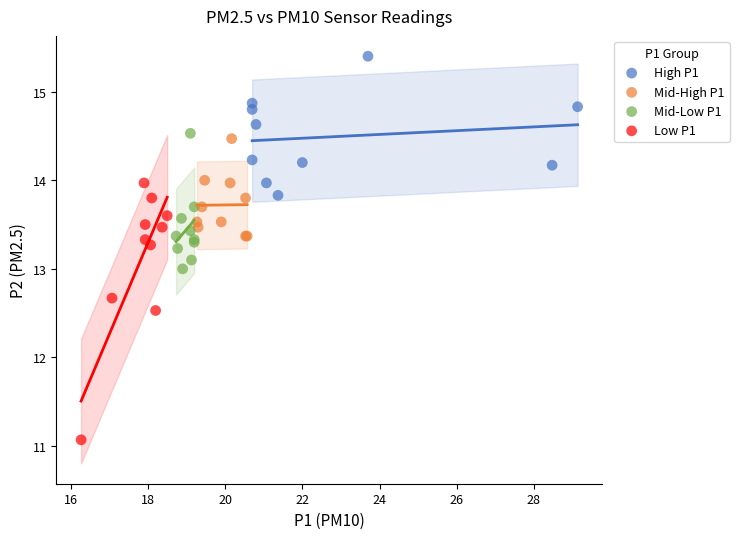

Which series contains the highest Y value?

High P1